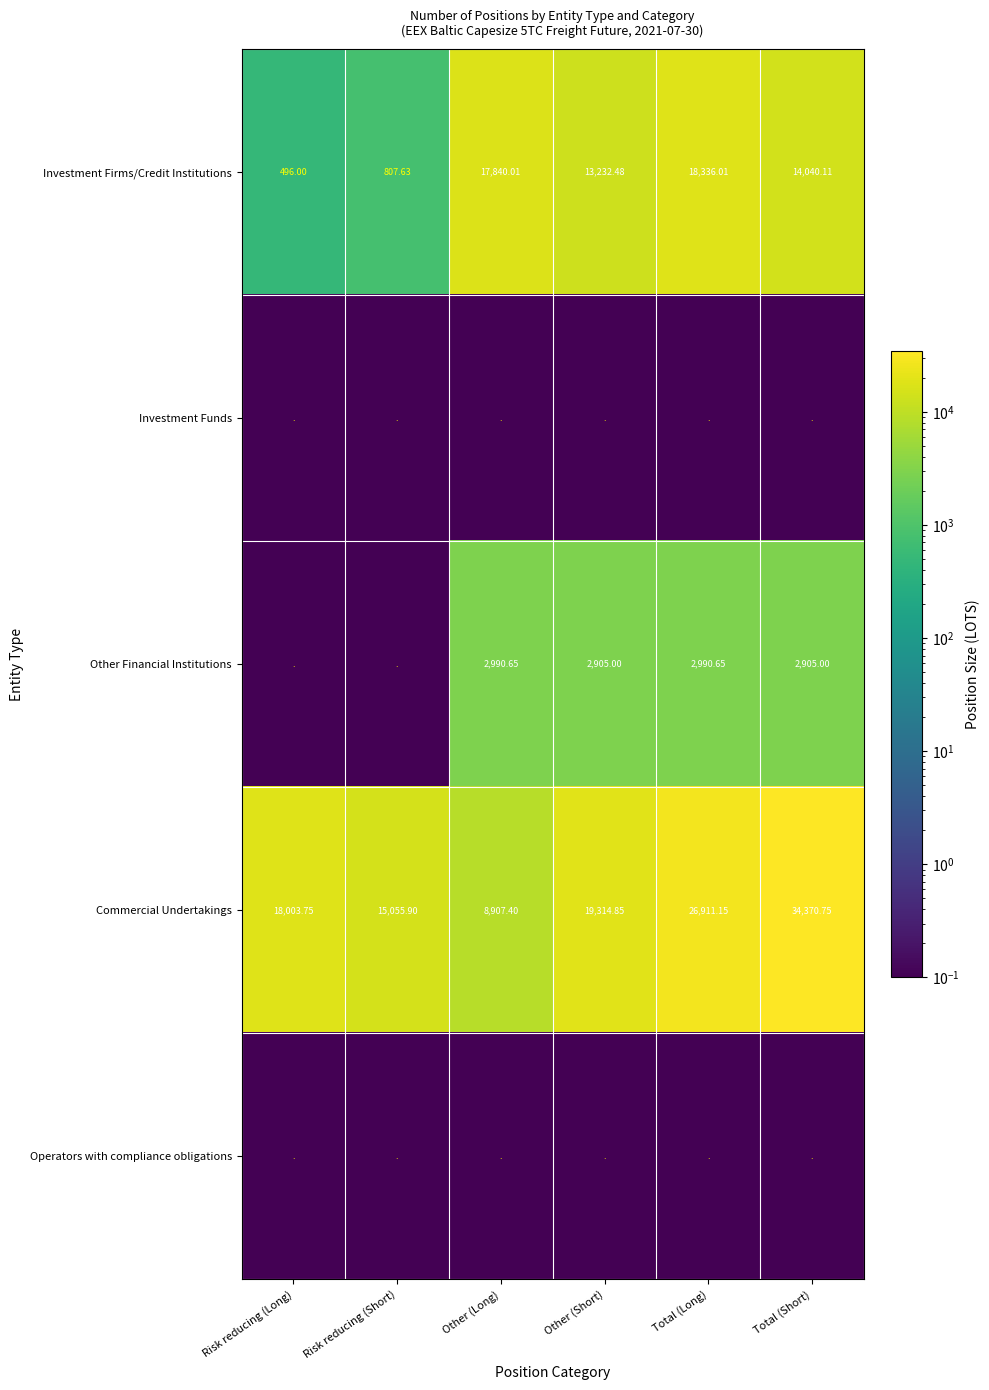

At which label does Commercial Undertakings reach its peak?

Total (Short)